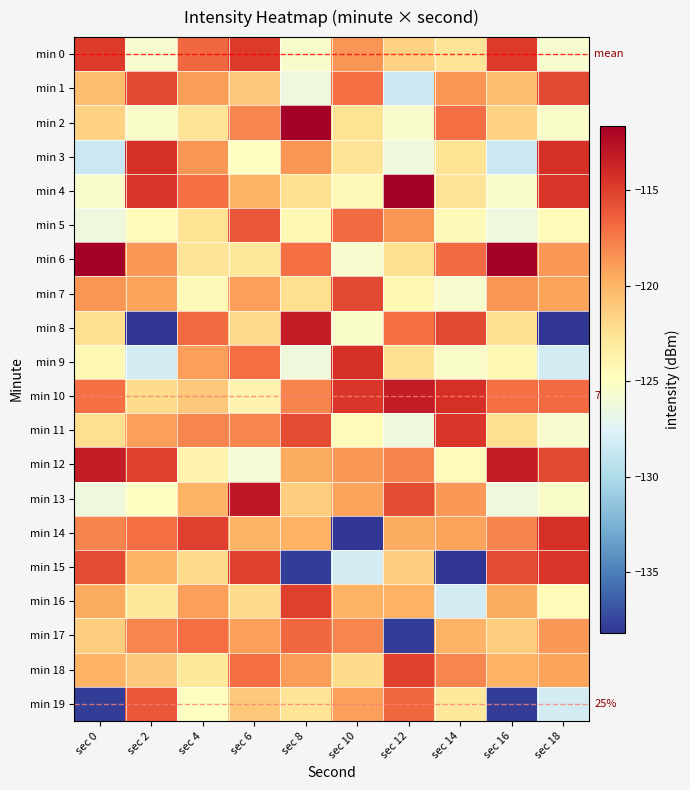

How many data points in min 10 are less than -117?

6